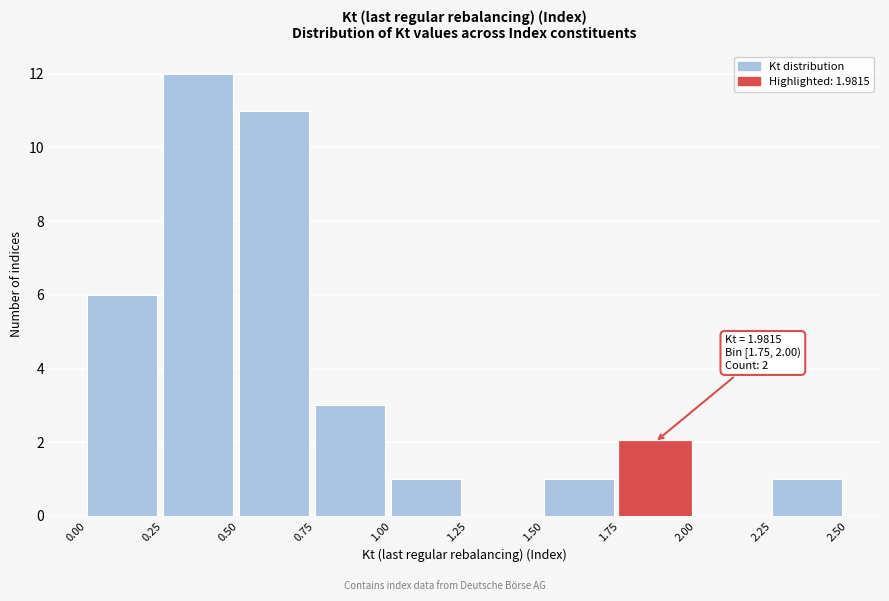

Over which range of the x-axis is the bar tallest?

0.25 to 0.50